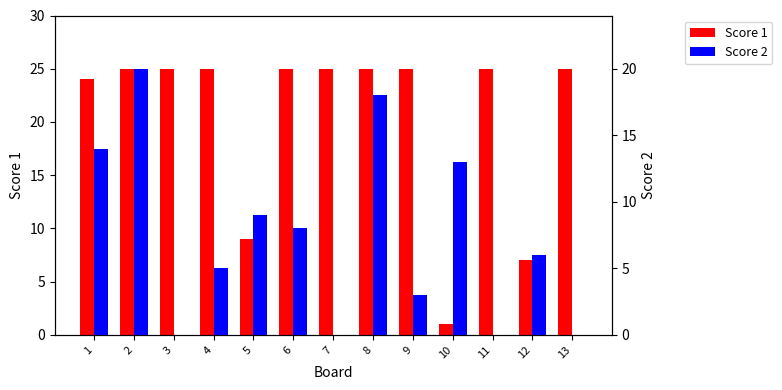

What is the difference between the maximum and minimum values in the Score 2 series?

20